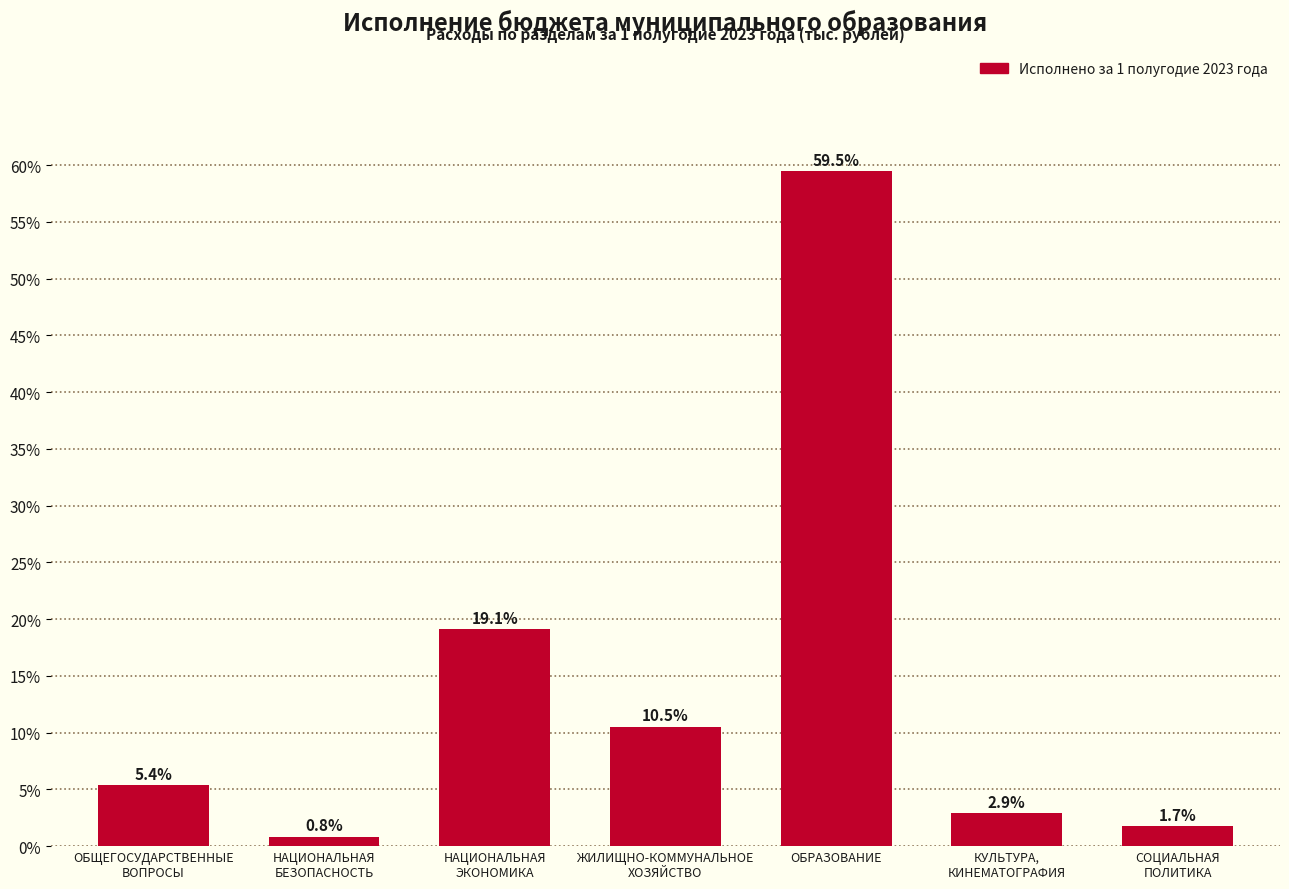

Reading left to right, what are all the values shown in this chart?

5.4	0.8	19.1	10.5	59.5	2.9	1.7